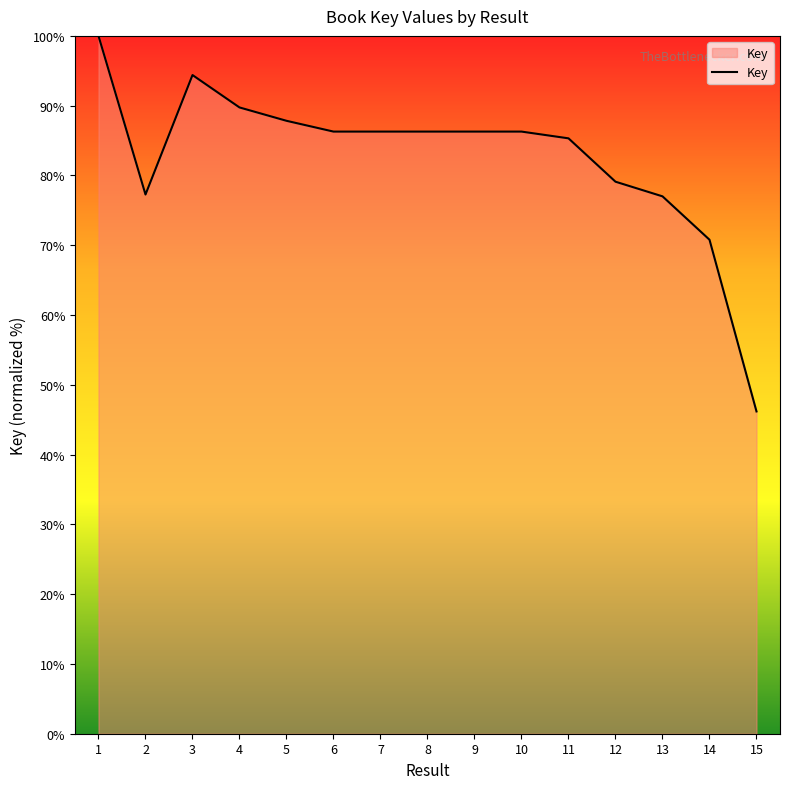

Which category has the lowest value across all series?

15